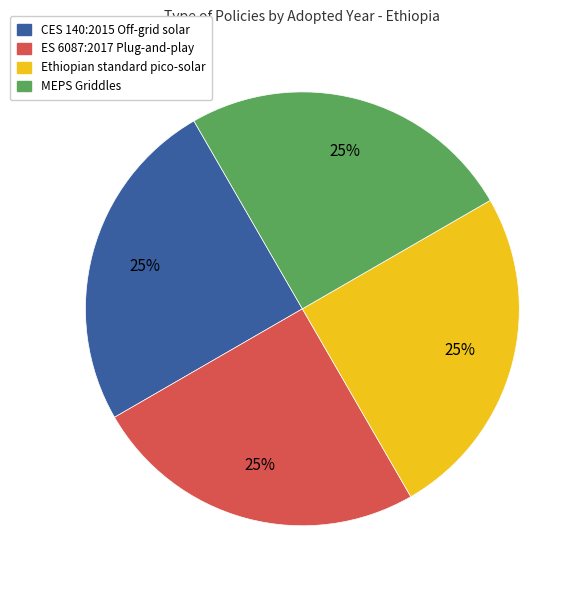

To the nearest percent, what is the average slice percentage?

25%